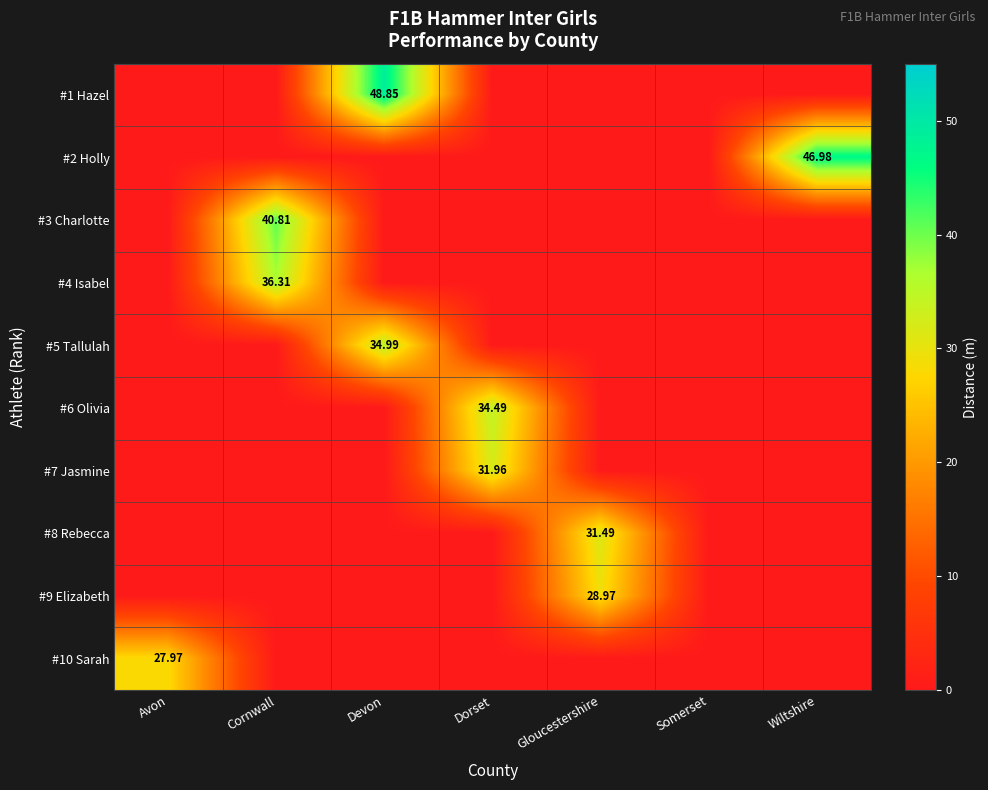

What is the difference between the #6 Olivia values at Somerset and Dorset?

34.5